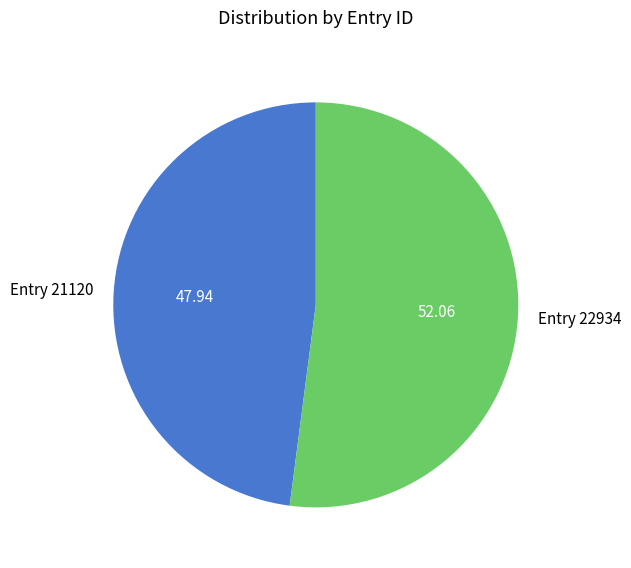

Approximately how many times larger is the value at Entry 22934 compared to Entry 21120?

1.1